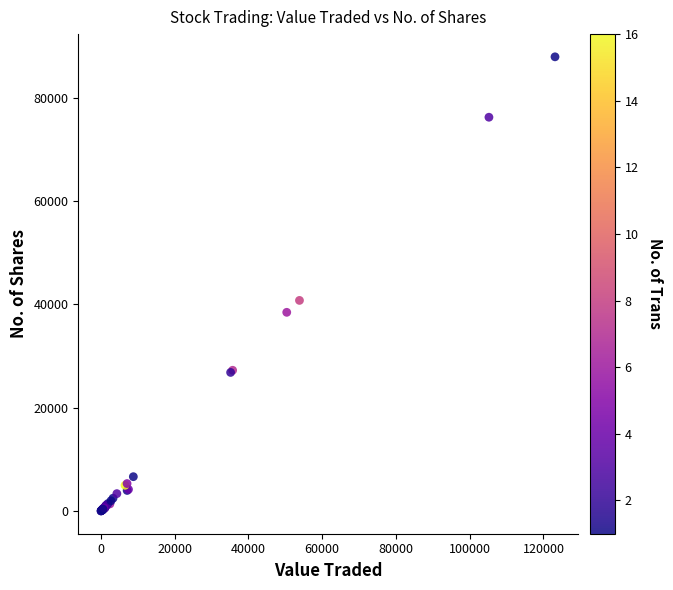

What Y value in the scatter plot is closest to 43984?

40791